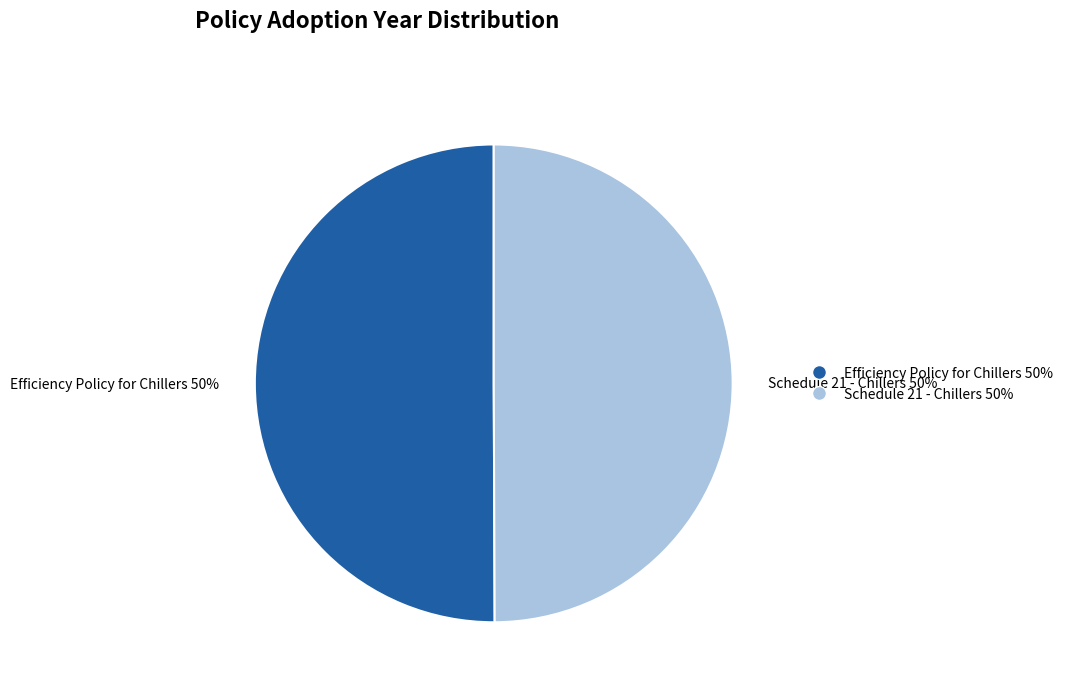

To the nearest percent, what portion does Schedule 21 - Chillers represent?

50%